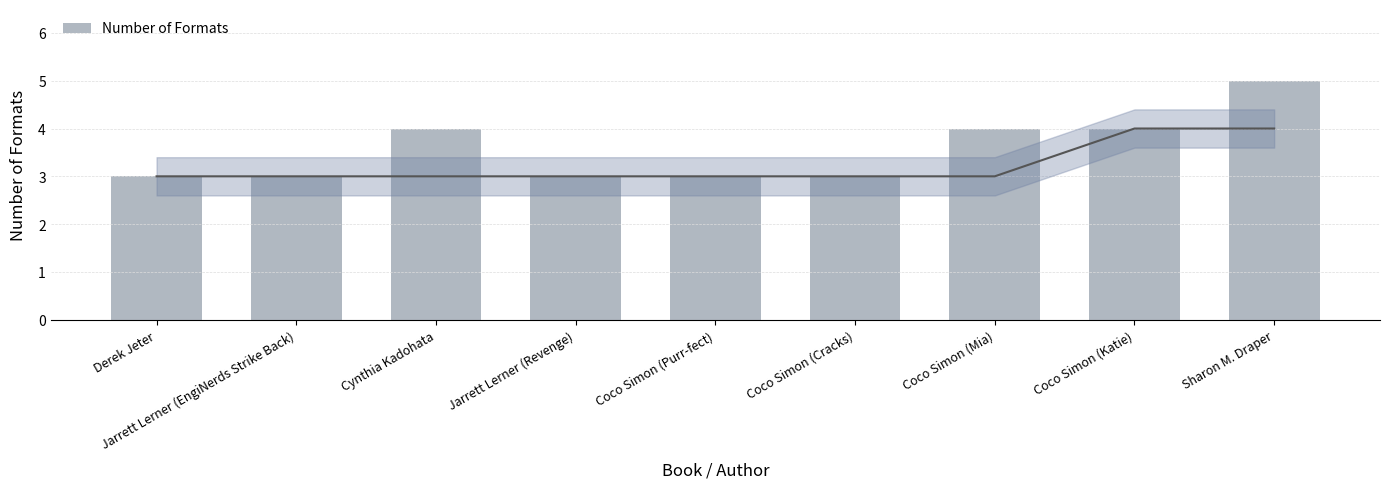

What is the label of the 6th bar from the left?

Coco Simon (Cracks)